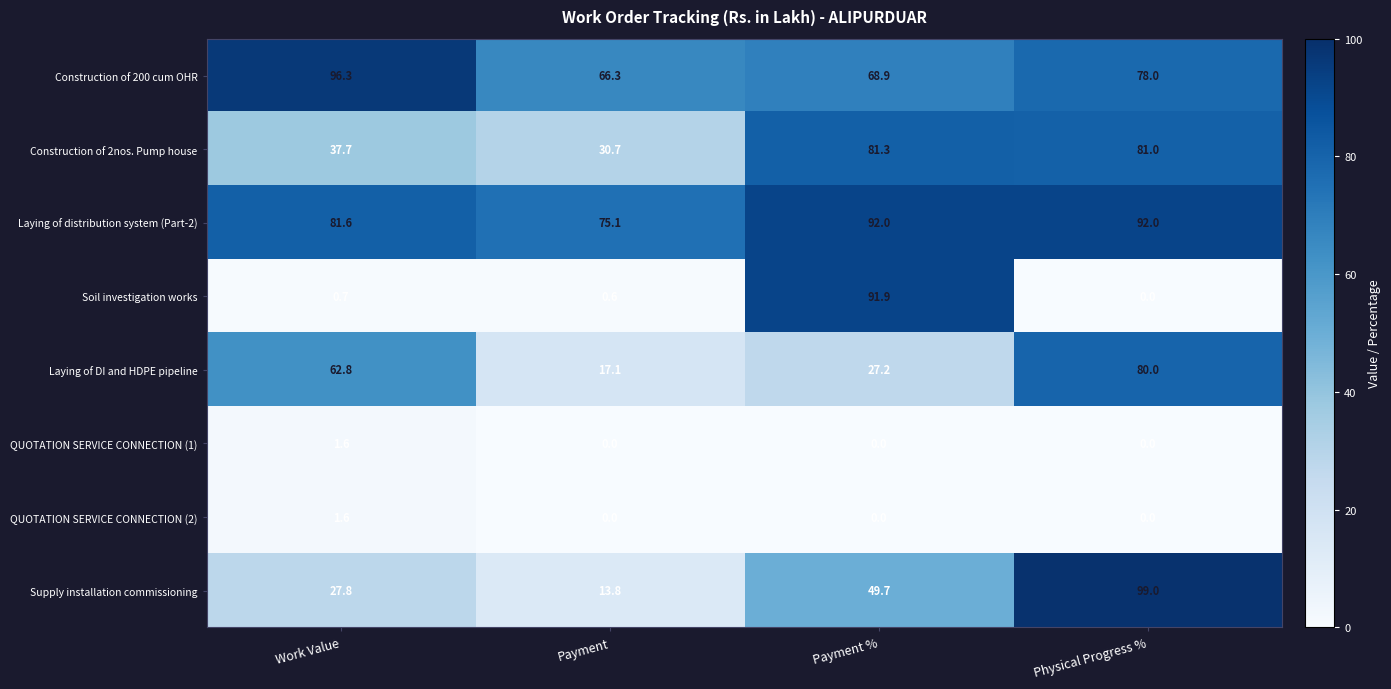

True or false: Construction of 200 cum OHR has a value of 17.0 at Physical Progress %.

False